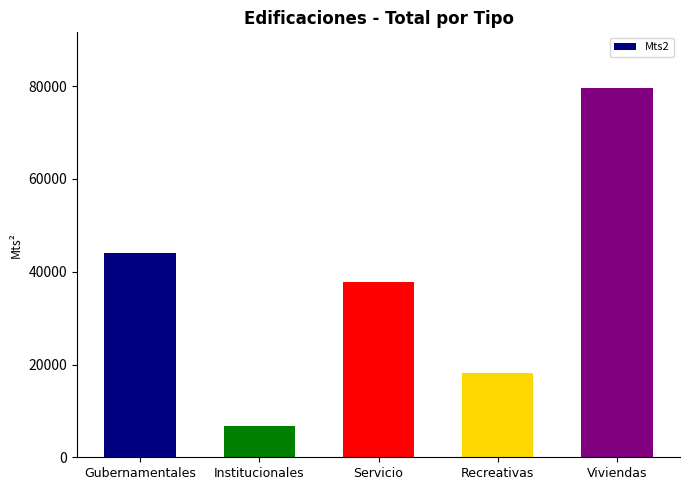

Reading left to right, transcribe all the data shown in this chart.

43945.8	6709.0	37780.4	18201.1	79663.5